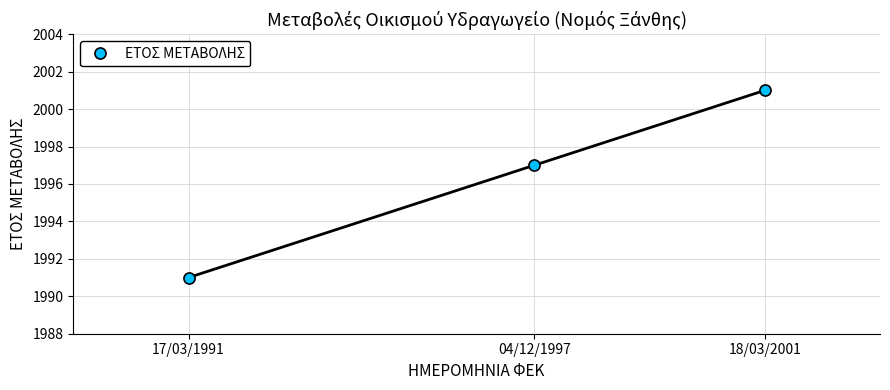

Where is the data nearest to the value 1996?

04/12/1997